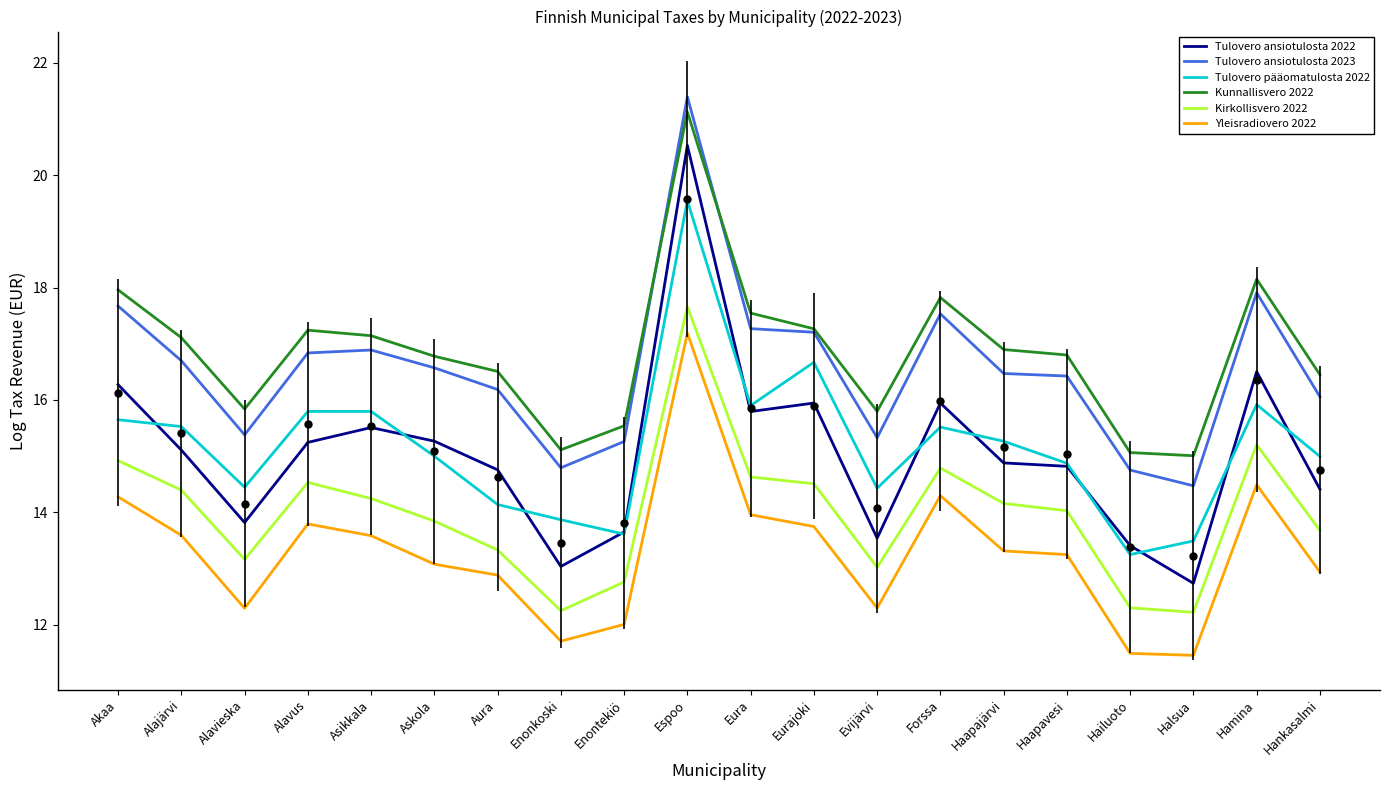

How many interior local valleys does the Kunnallisvero 2022 series have?

4